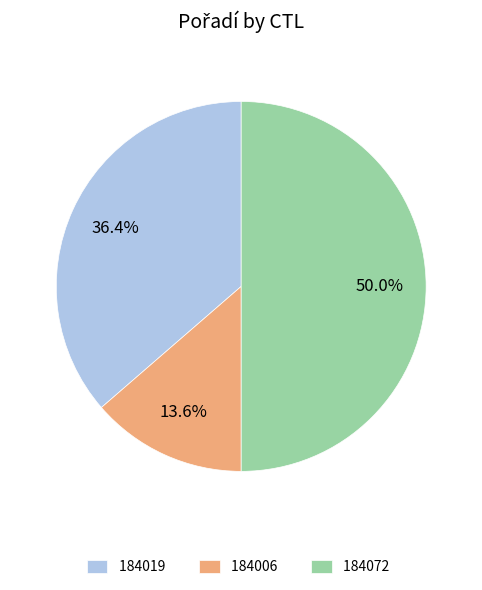

Which category has the smallest portion of the pie?

184006